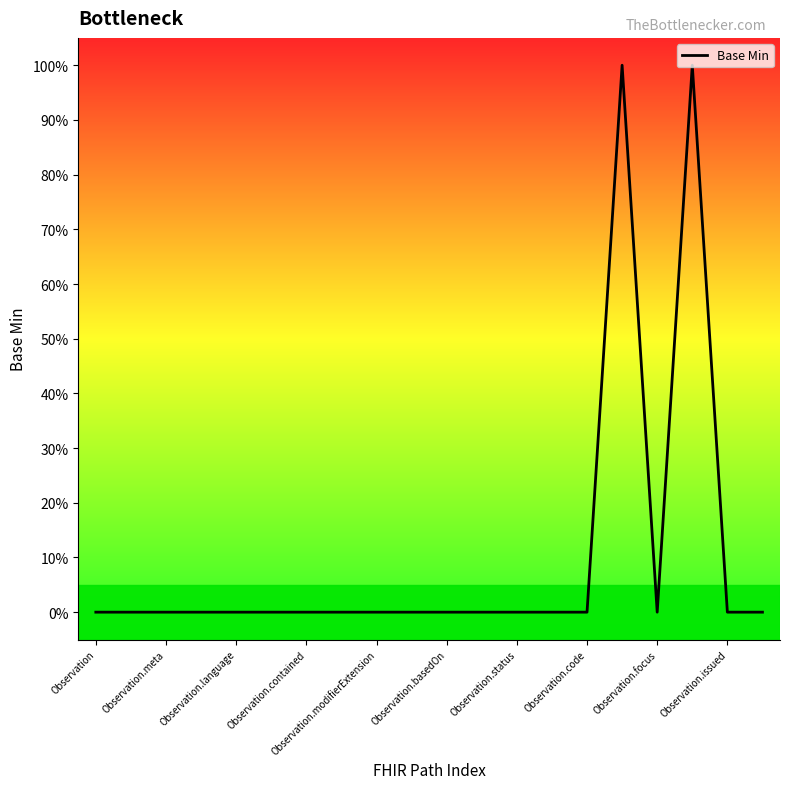

Does the chart have visible grid lines?

No